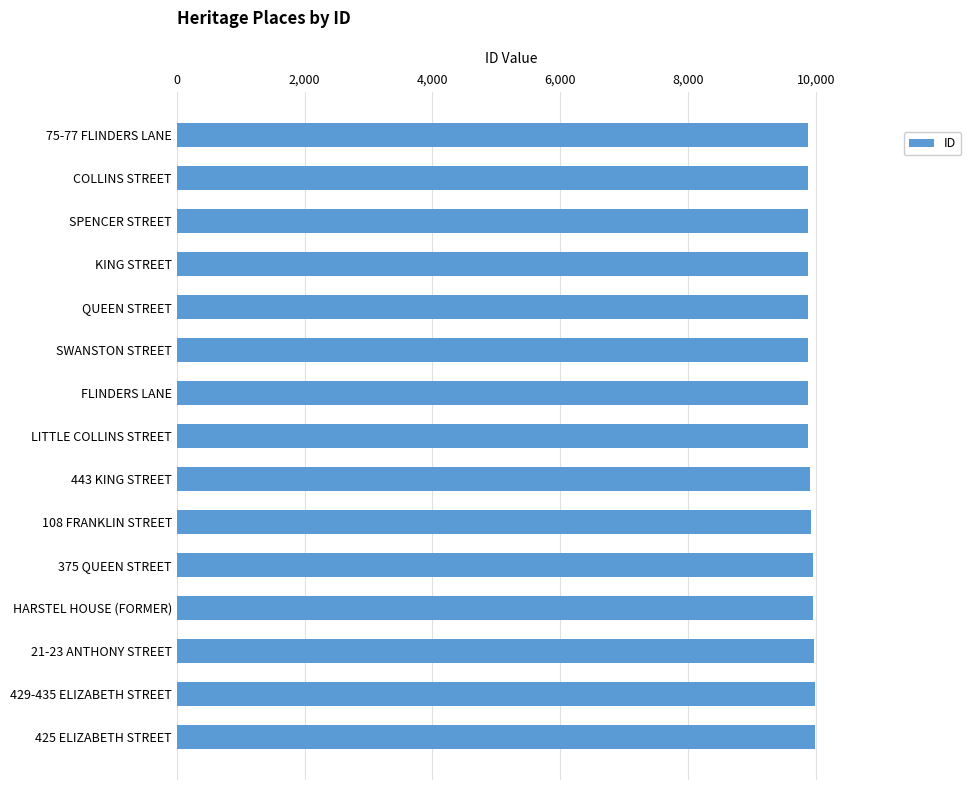

What is the smallest value displayed?

9870